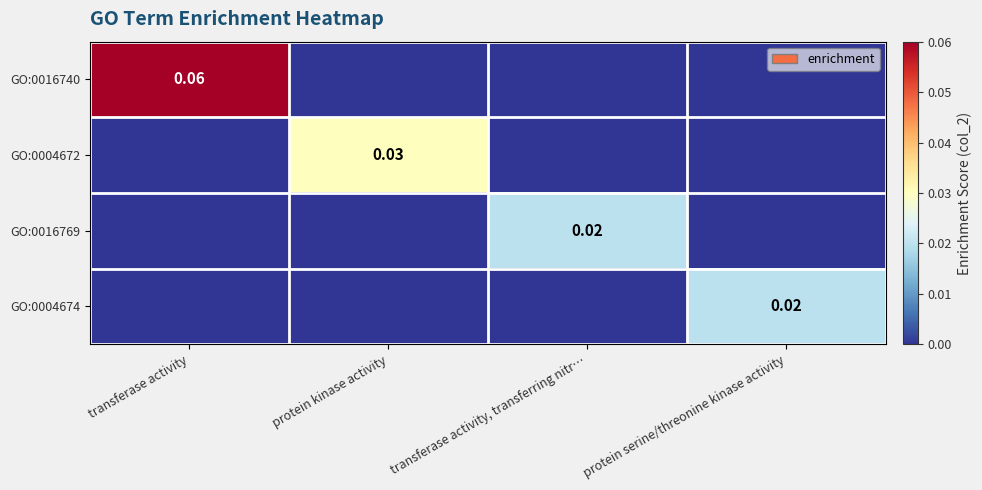

Is the value of GO:0016740 at protein serine/threonine kinase activity greater than the value of GO:0004674 at transferase activity, transferring nitr…?

No